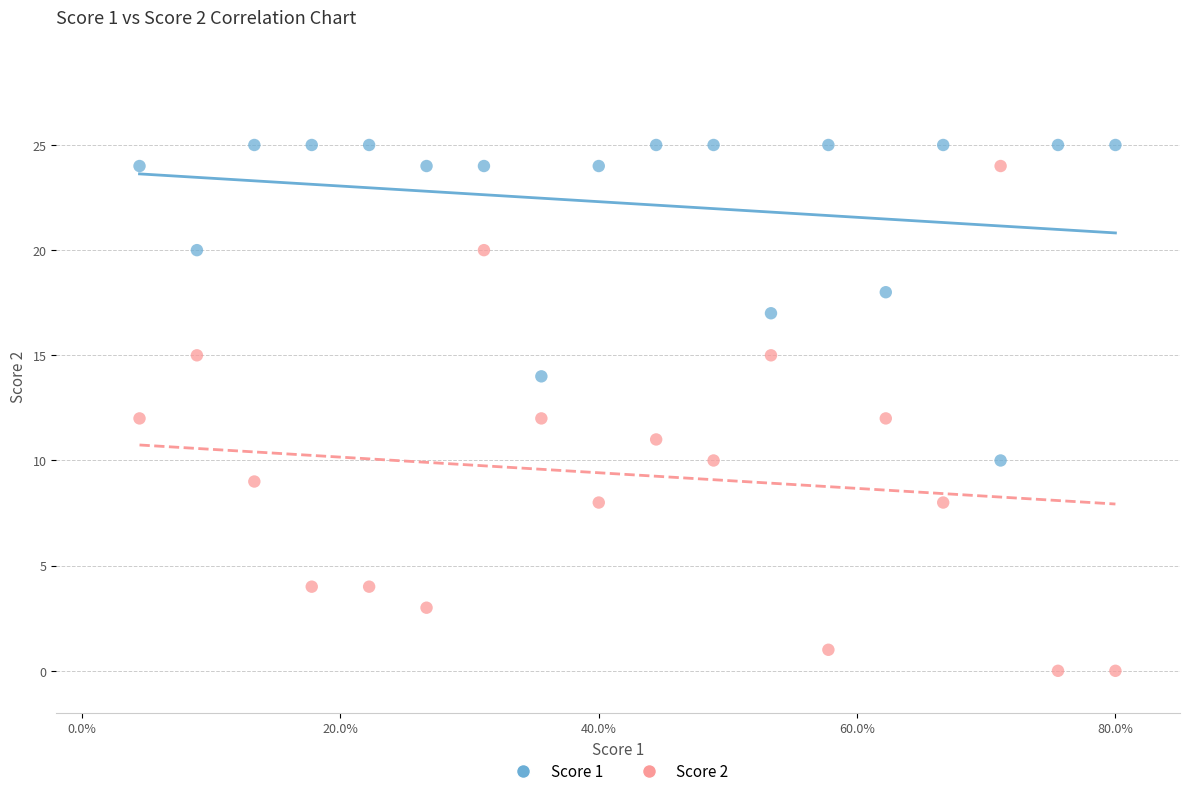

What are all the series names shown in the legend?

Score 1, Score 2